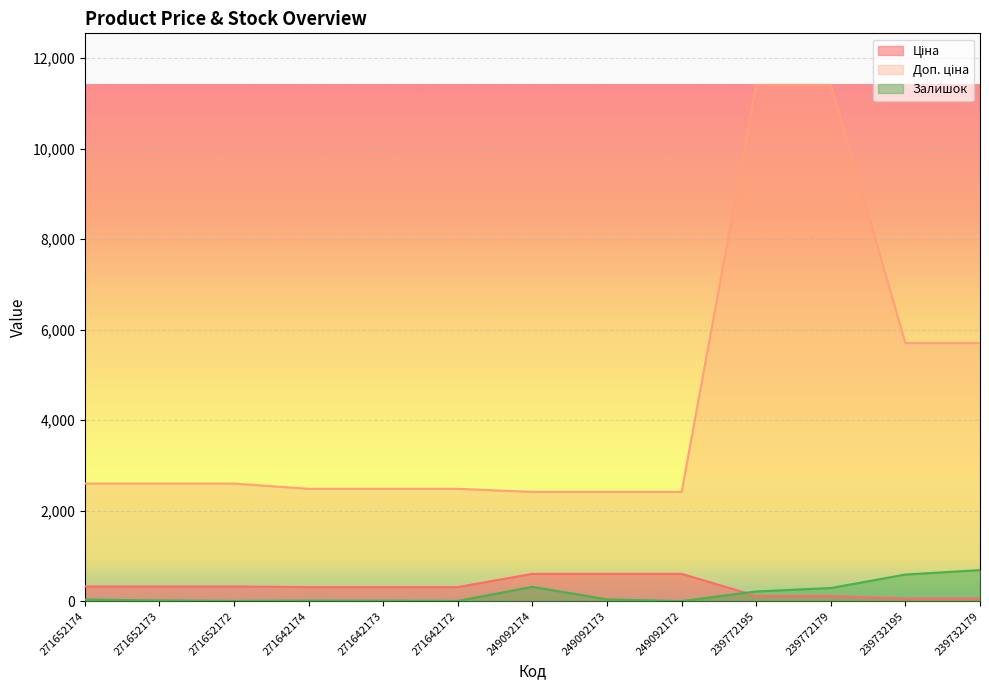

Where does the Ціна series first go above 310?

271652174